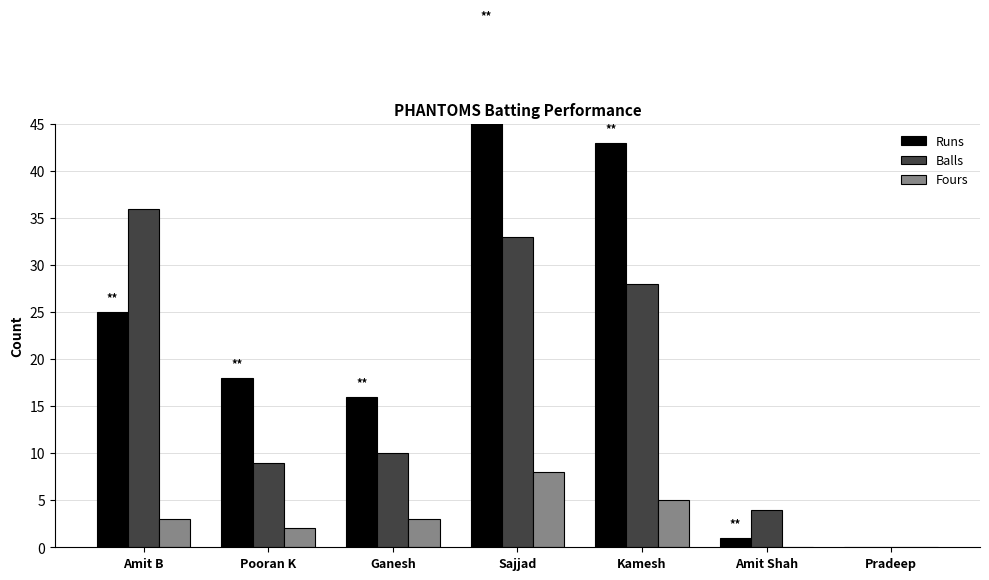

What position from the left is Amit Shah?

6